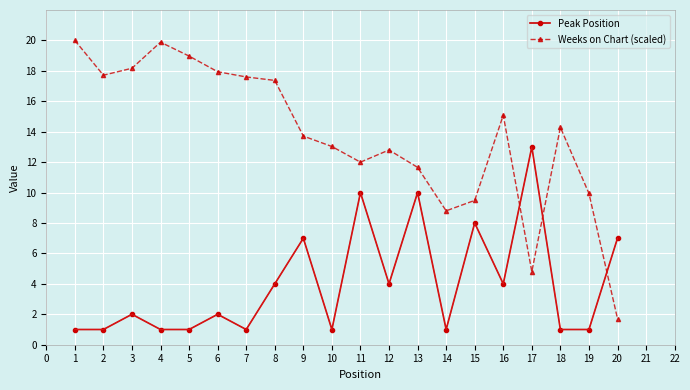

The value of Weeks on Chart (scaled) at 11 is 7.4. True or false?

False